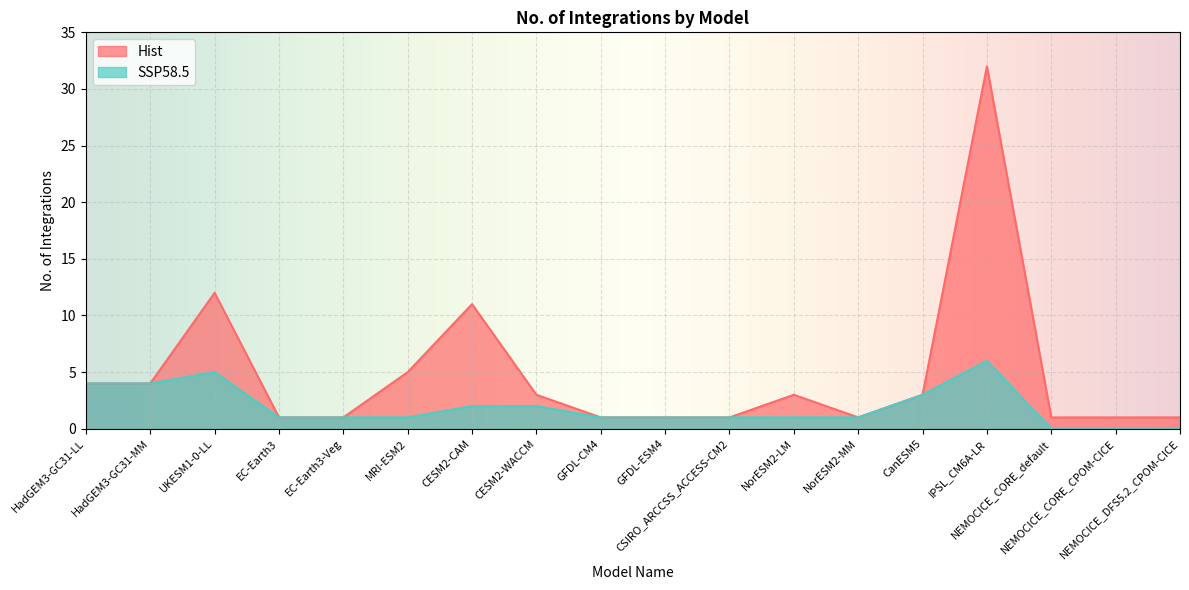

List the series in order of their overall mean, highest first.

Hist, SSP58.5